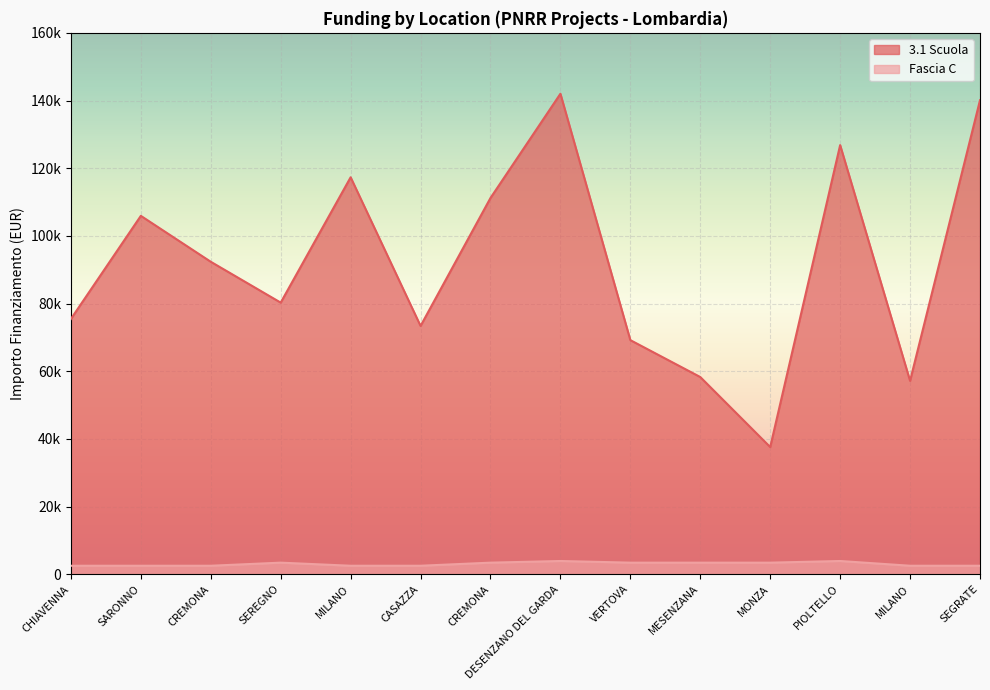

Where is Fascia C nearest to the value 3200?

SEREGNO